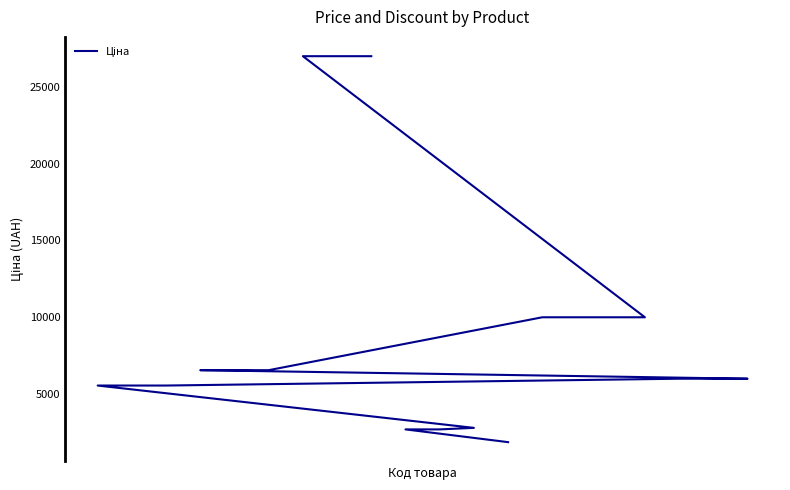

What is the difference between the maximum and minimum values?

25130